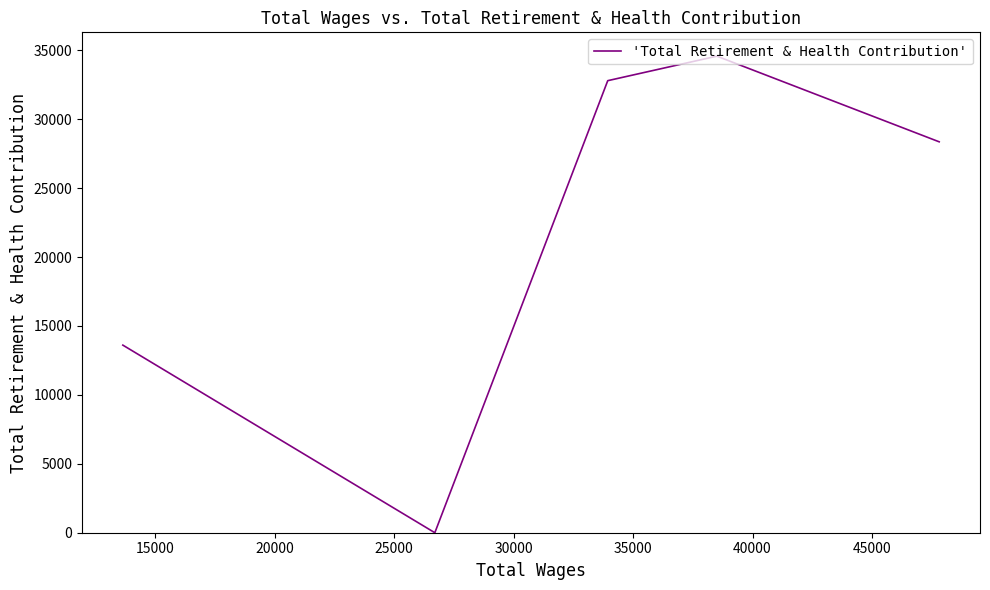

The value at 15000 is 22233. True or false?

False